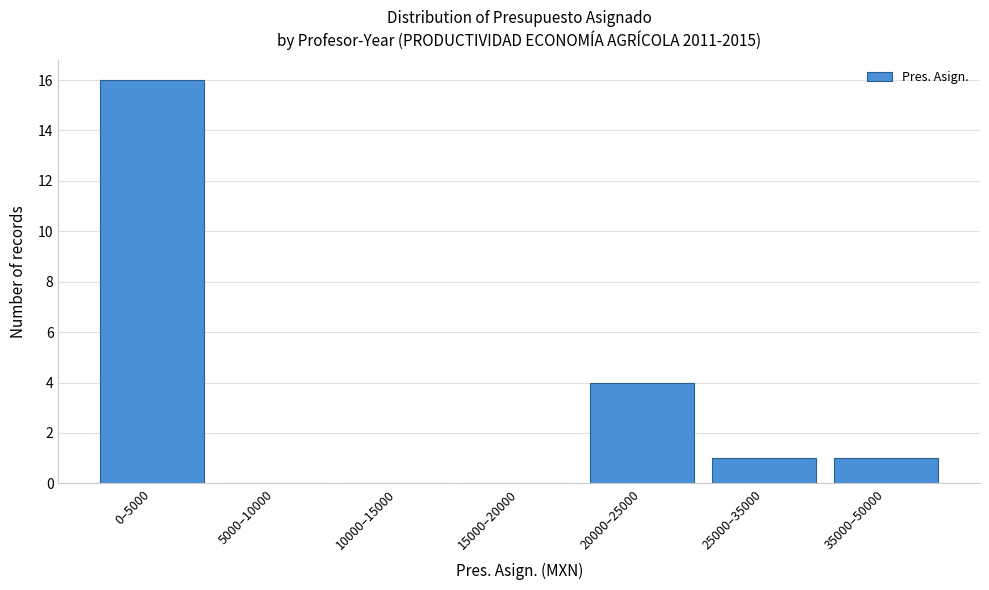

Reading right to left, list all the values displayed in this chart.

35000–50000=1	25000–35000=1	20000–25000=4	15000–20000=0	10000–15000=0	5000–10000=0	0–5000=16